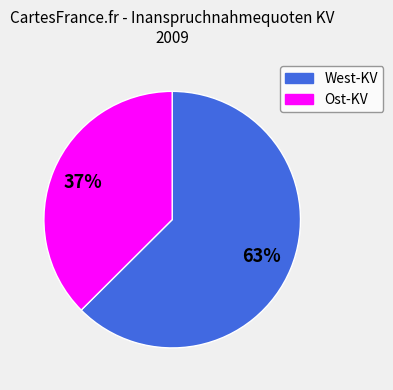

Approximately how many times larger is the value at West-KV compared to Ost-KV?

1.7